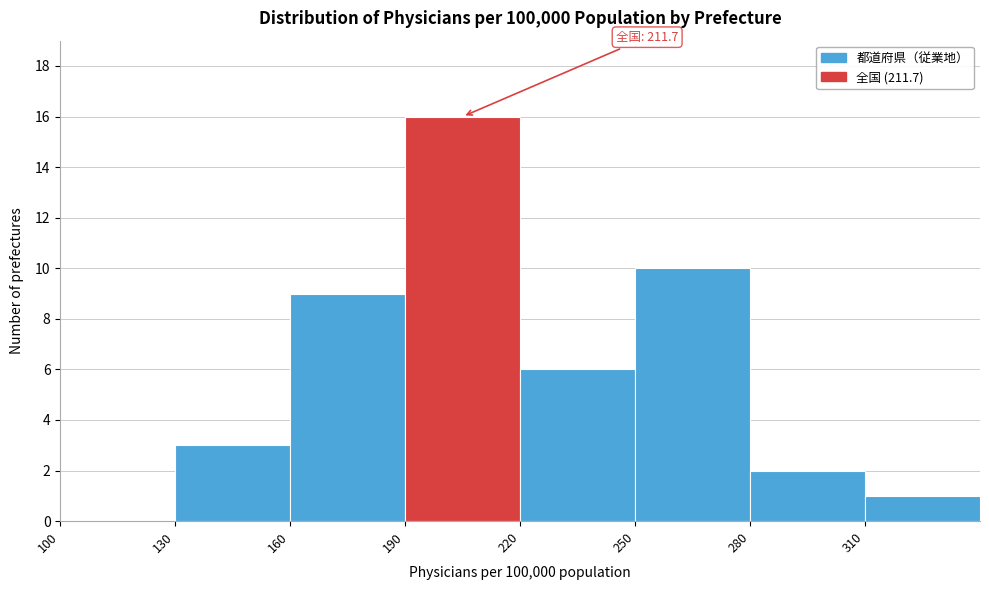

Over which range of the x-axis is the bar tallest?

190 to 220